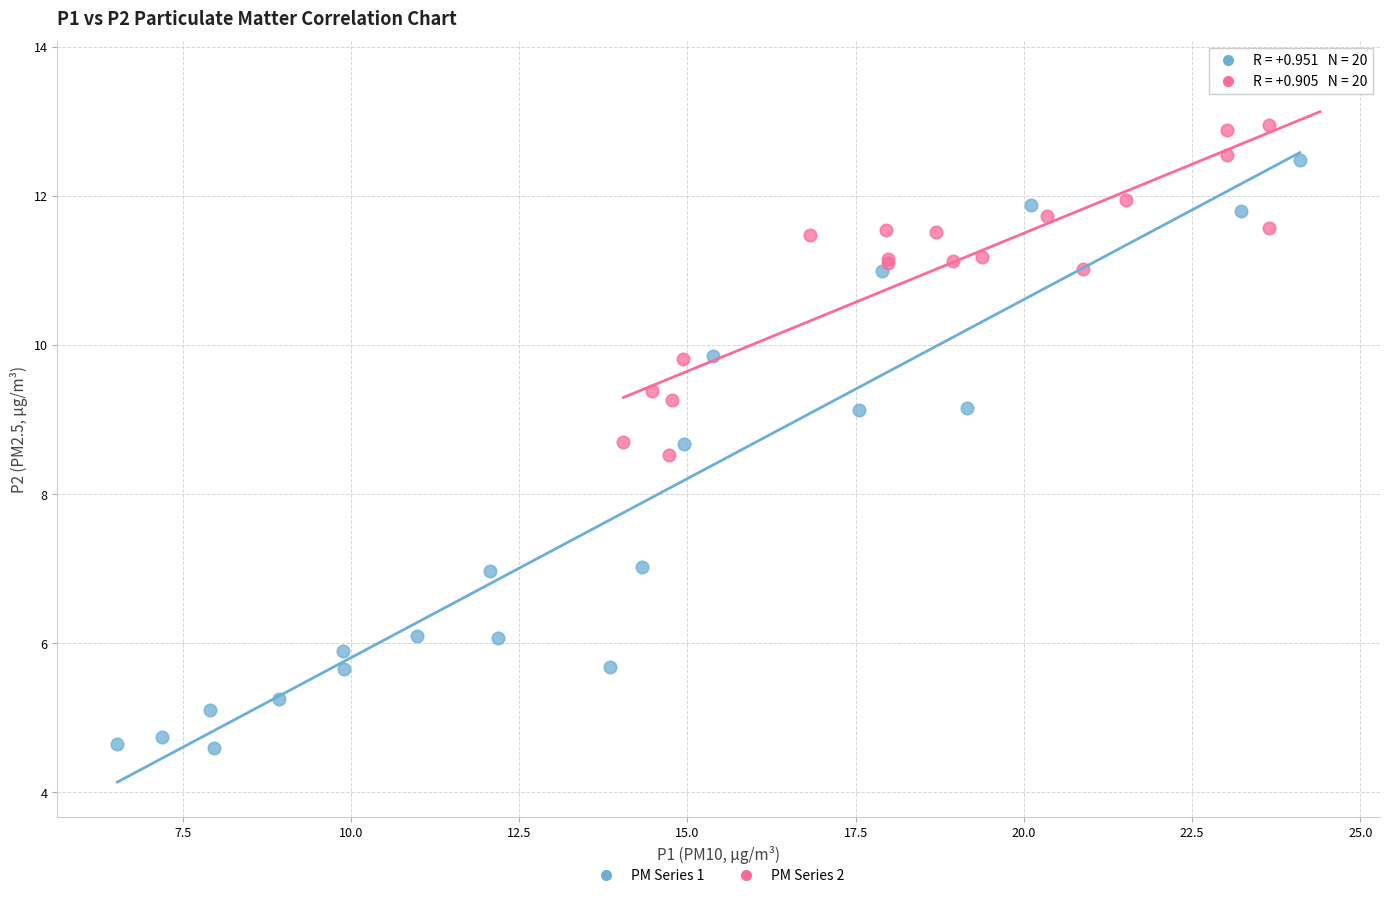

Which series has the widest spread of Y values?

PM Series 1